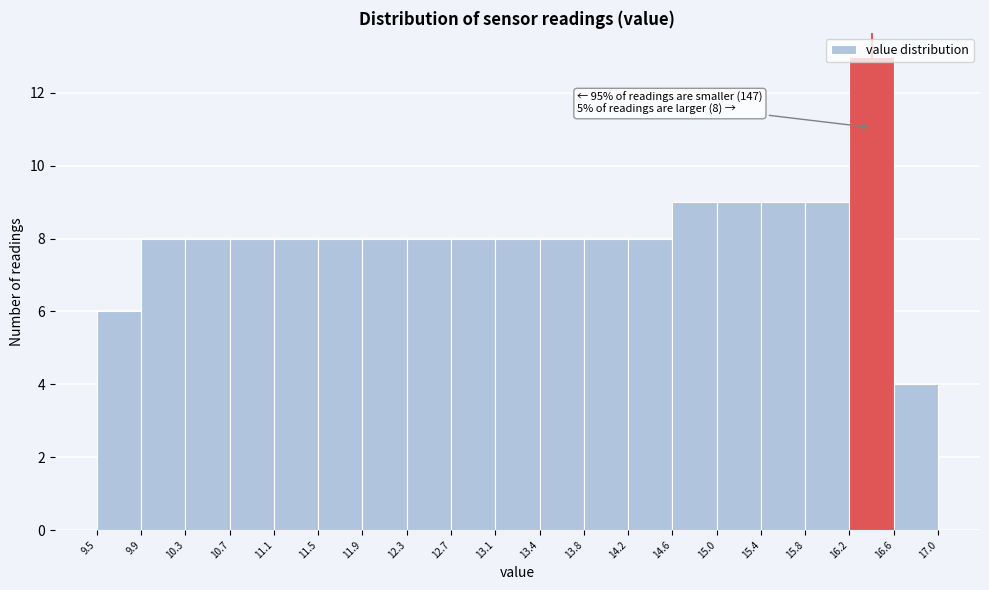

Which range on the x-axis has the tallest bar?

16.2 to 16.6